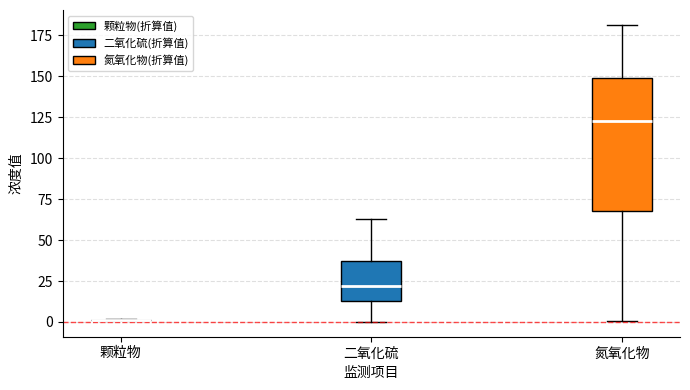

Reading left to right, transcribe this box plot: for each box, give where its median line is, the range the box spans, and where its two whiskers end, as read against the y-axis. The values are not printed on the chart, so give them approximately, as read against the axis.

颗粒物: box collapsed to a line at 0, whiskers 0 to 0
二氧化硫: median 20, box 15 to 35, whiskers 0 to 65
氮氧化物: median 125, box 70 to 150, whiskers 0 to 180